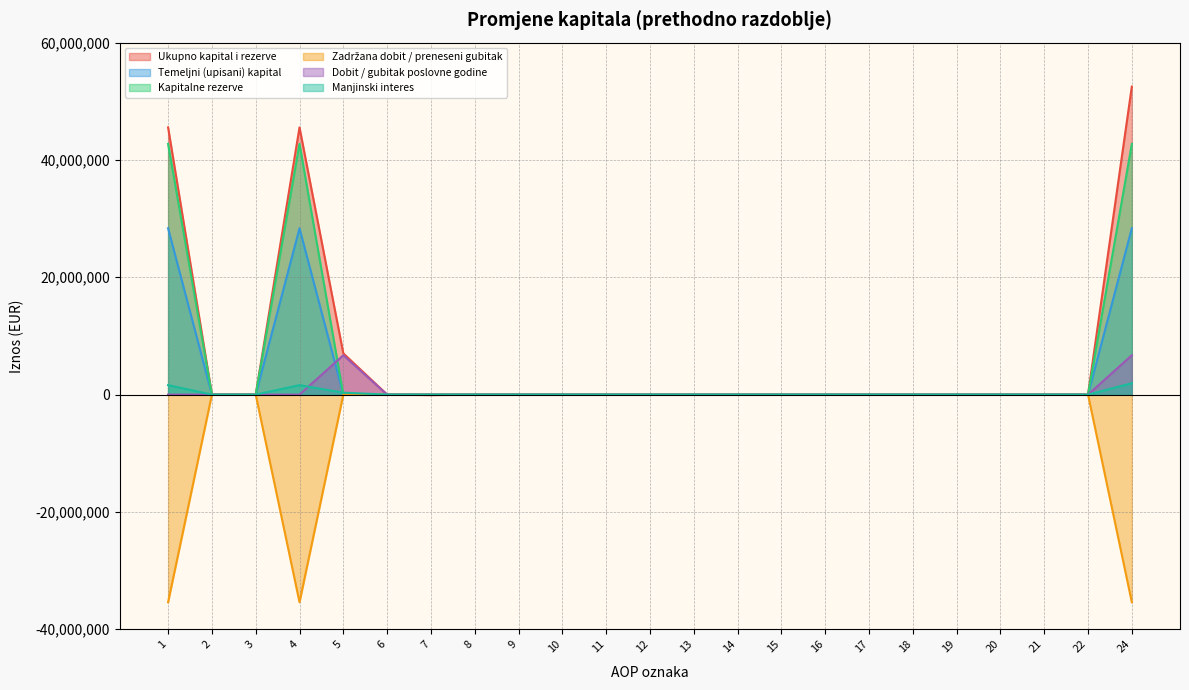

What is the value of the Ukupno kapital i rezerve point at the 7th from the left?

-81245